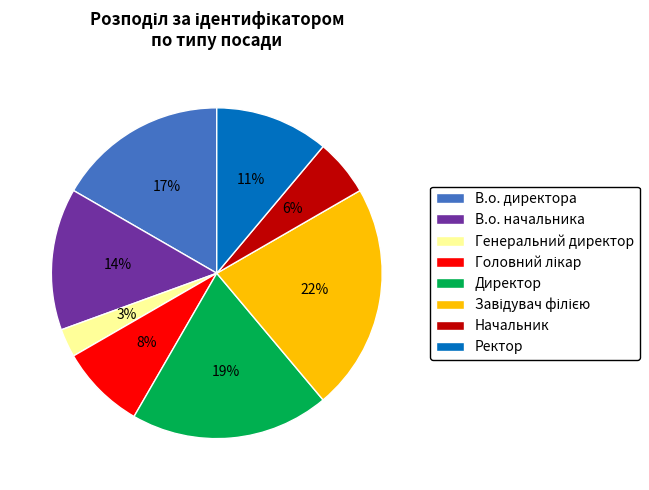

The Начальник slice represents 1% of the pie. True or false?

False